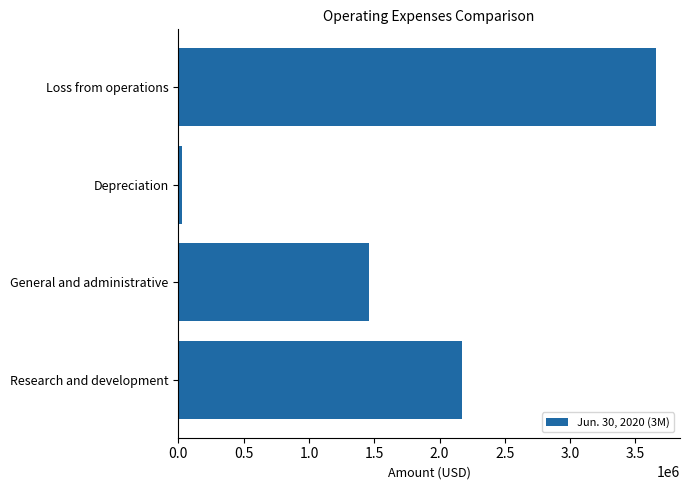

List the labels in order of value, largest first.

Loss from operations, Research and development, General and administrative, Depreciation